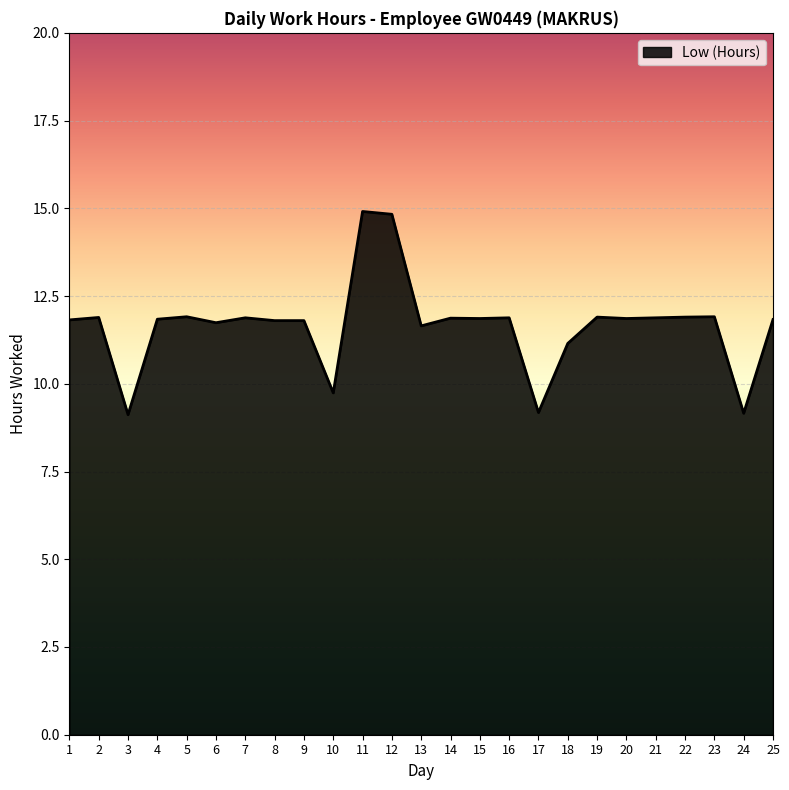

Approximately how many times larger is the value at 3 compared to 16?

0.8